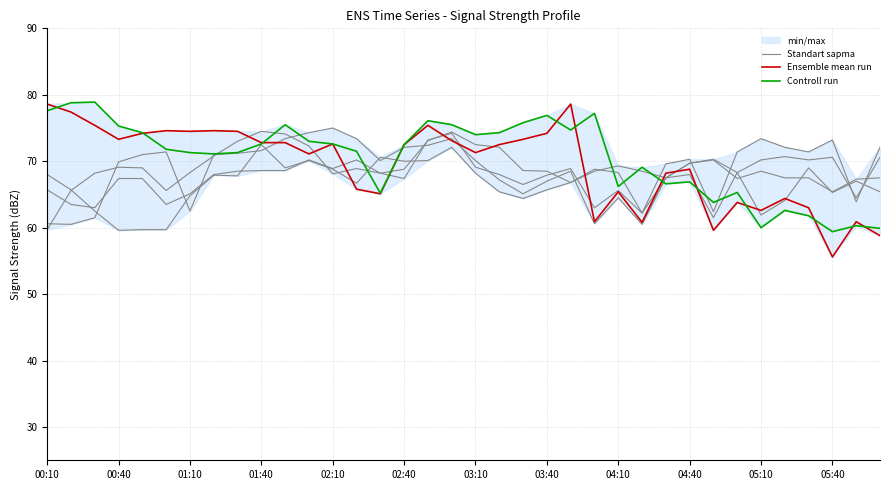

What position from the left is 31?

32